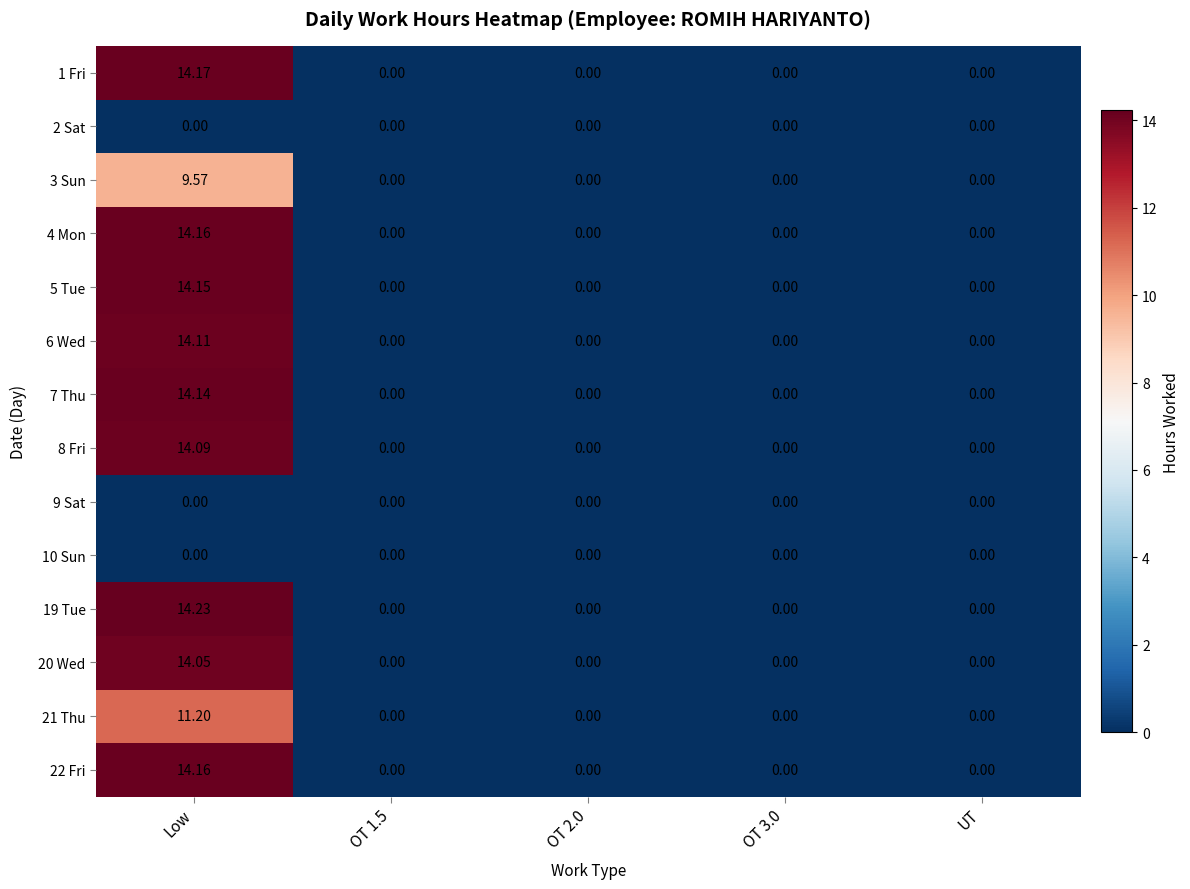

Which category has the highest value in the 6 Wed series?

Low